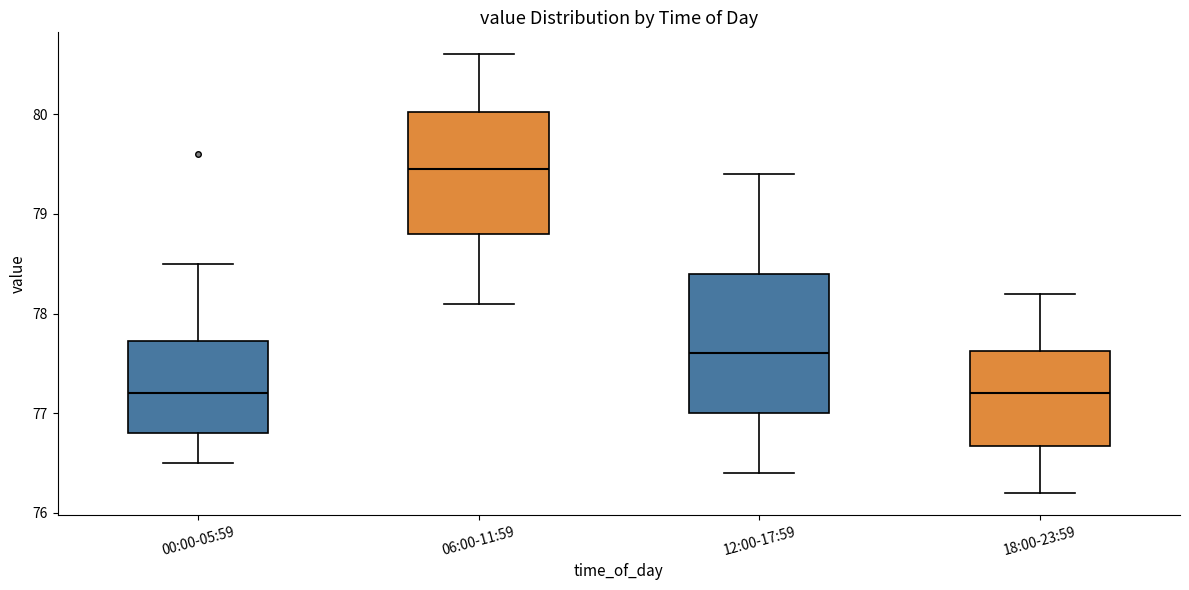

Reading left to right, read every box against the y-axis: the position of its median line, the range the box covers, and the ends of its whiskers. The values are not printed on the chart, so give them approximately, as read against the axis.

00:00-05:59: median 77.2, box 76.8 to 77.7, whiskers 76.5 to 78.5
06:00-11:59: median 79.5, box 78.8 to 80.0, whiskers 78.1 to 80.6
12:00-17:59: median 77.6, box 77.0 to 78.4, whiskers 76.4 to 79.4
18:00-23:59: median 77.2, box 76.7 to 77.6, whiskers 76.2 to 78.2